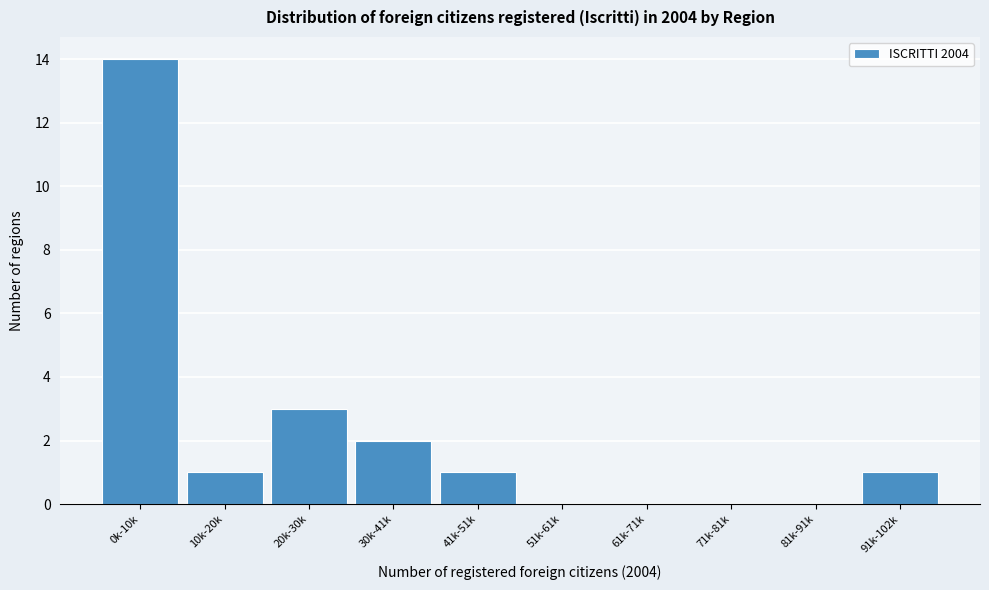

Reading right to left, what are all the values shown in this chart?

91k-102k=1	81k-91k=0	71k-81k=0	61k-71k=0	51k-61k=0	41k-51k=1	30k-41k=2	20k-30k=3	10k-20k=1	0k-10k=14